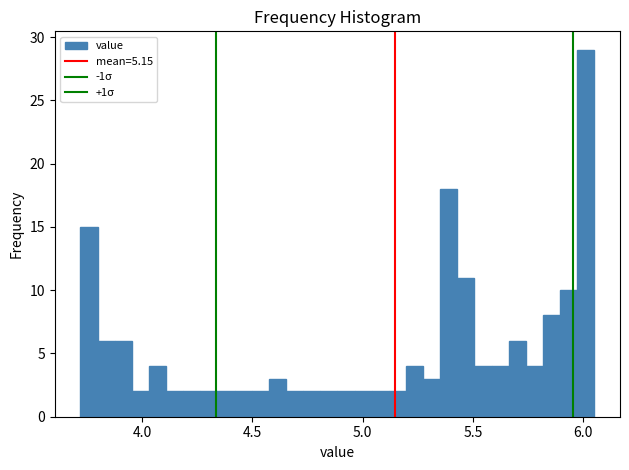

Read against the x-axis, roughly where is the centre of the tallest bar?

6.00